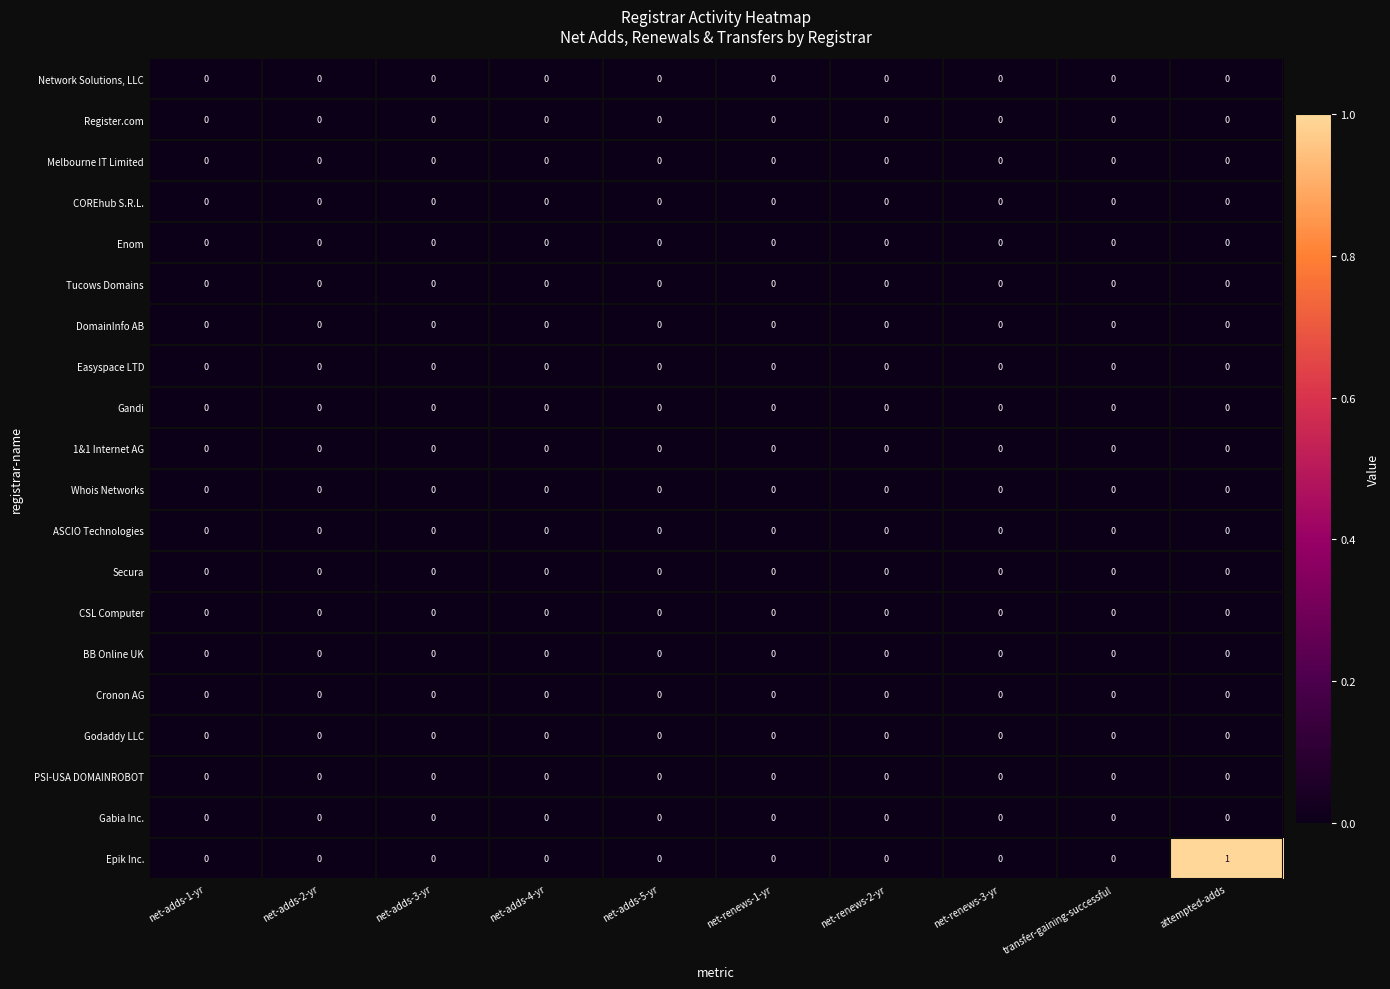

The value of BB Online UK at net-adds-2-yr is 0. True or false?

True